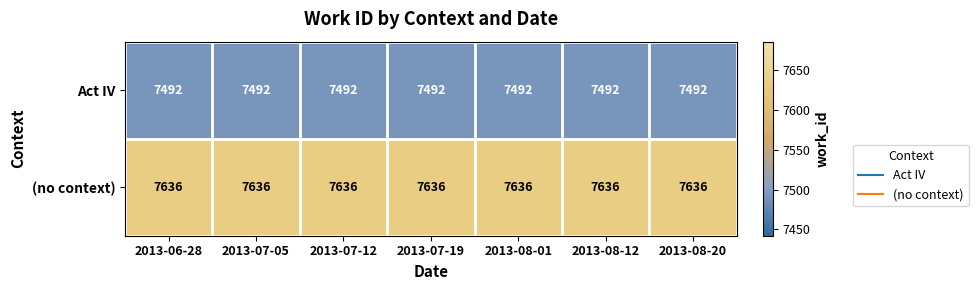

The Act IV series shows 7492 at 2013-08-01. True or false?

True